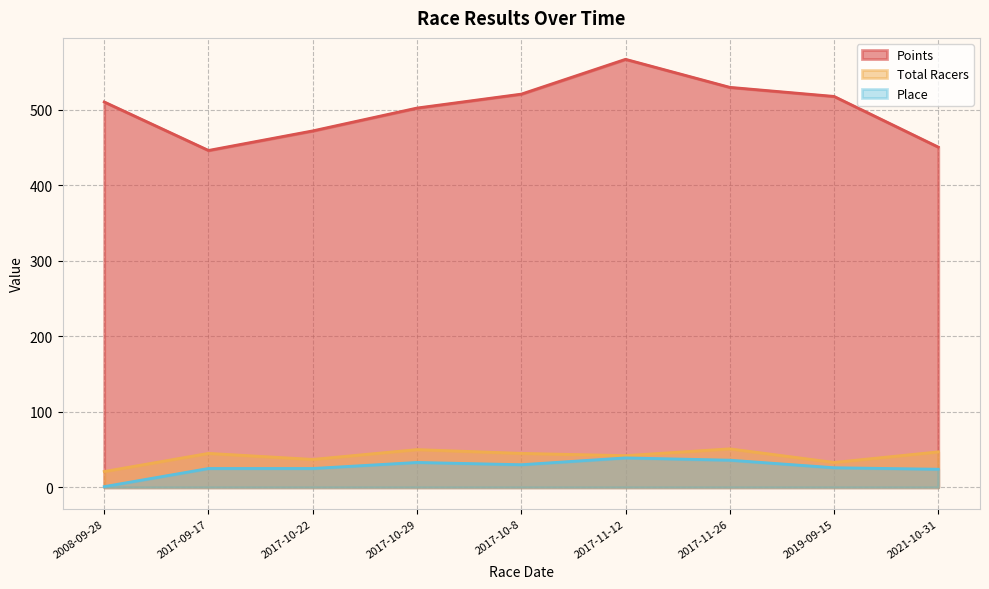

At which label is Place closest to 20?

2021-10-31